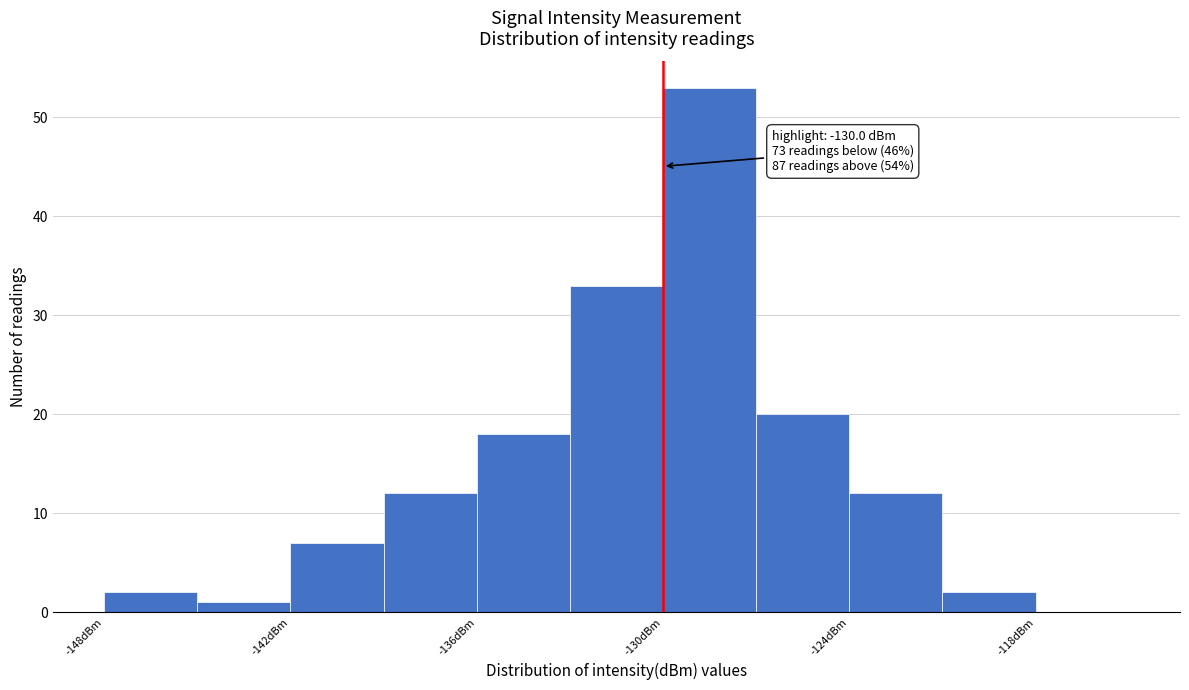

Read against the x-axis, roughly where is the centre of the tallest bar?

-128